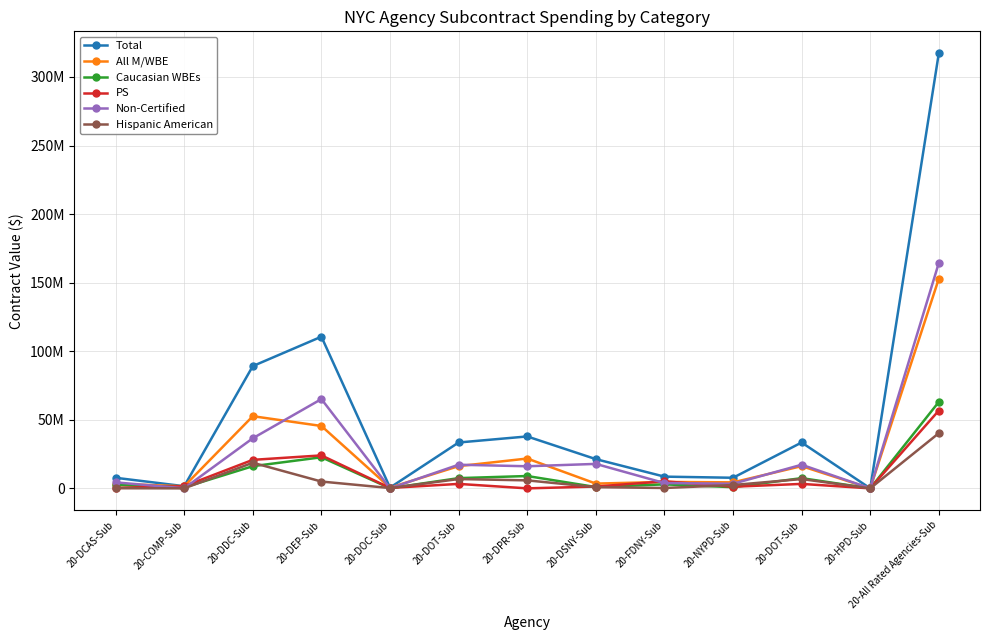

At which label is PS closest to 28385218?

20-DEP-Sub